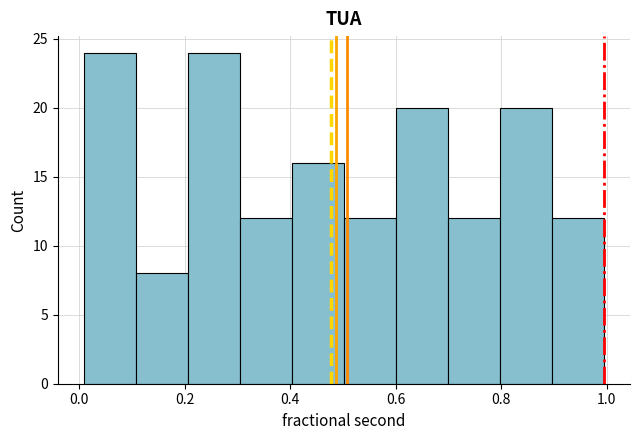

How tall is the bar that spans 0.0 to 0.1 on the x-axis? Neither the bar edges nor the heights are printed on the chart, so give them approximately, as read against the axes.

24